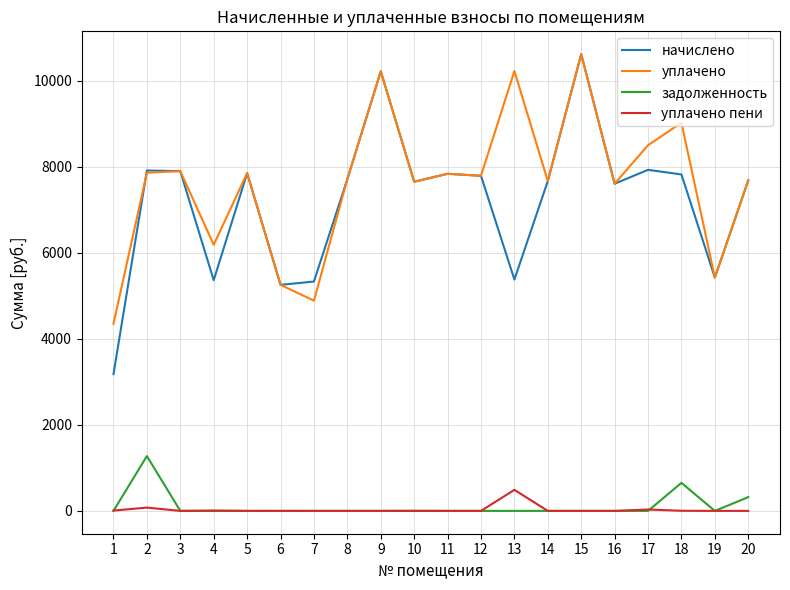

True or false: уплачено and уплачено пени intersect in this chart.

False